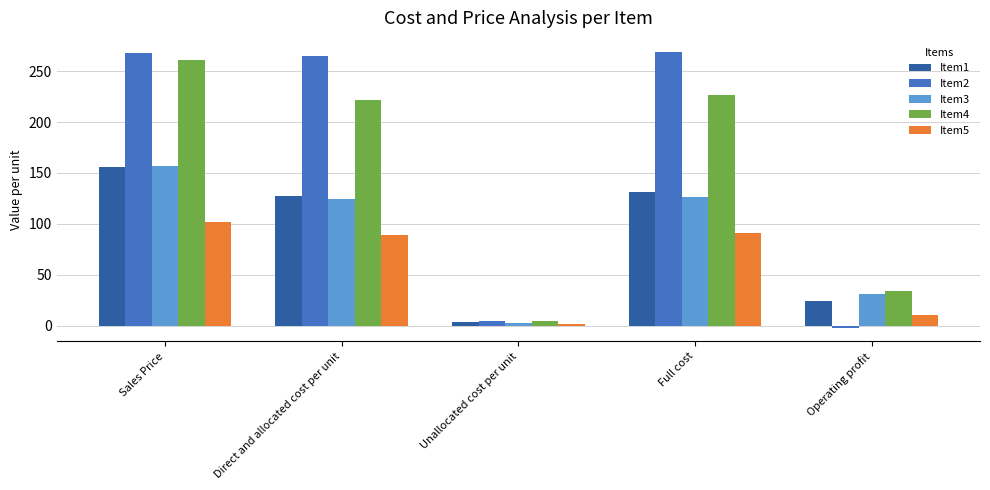

What is the sum of the Item5 values at Unallocated cost per unit and Direct and allocated cost per unit?

91.4